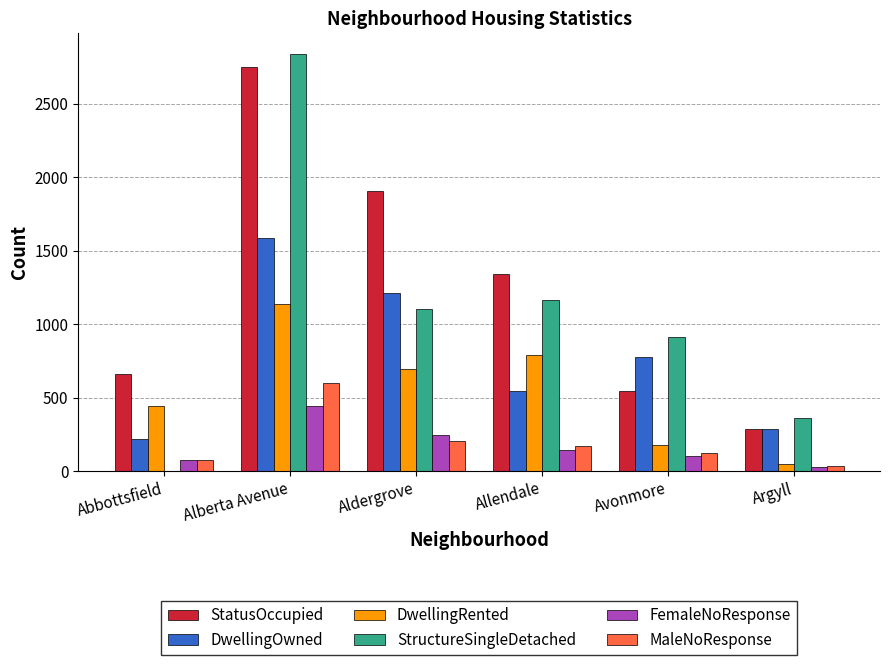

Which series changed the most between Alberta Avenue and Aldergrove?

StructureSingleDetached